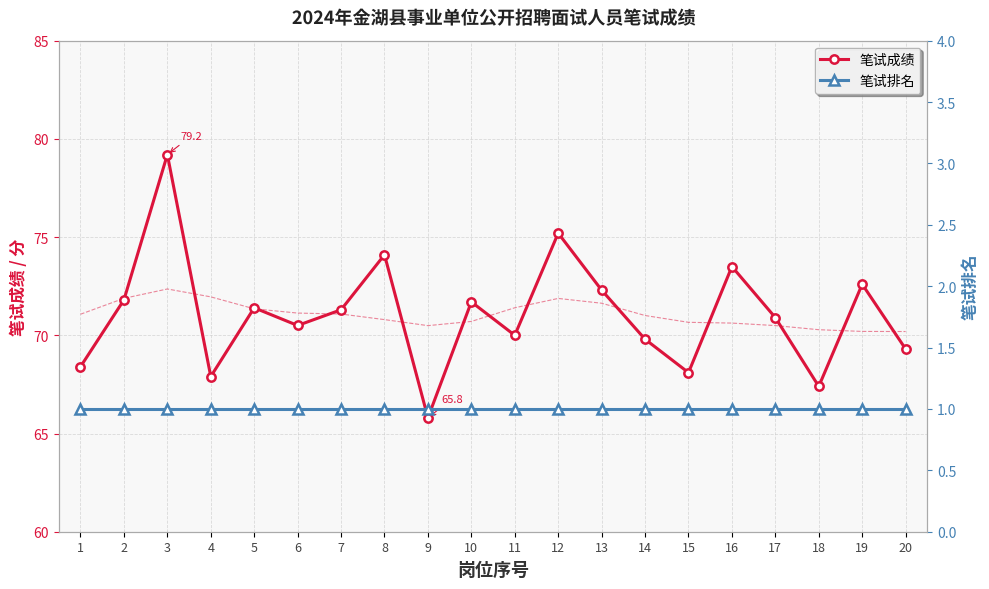

True or false: 笔试成绩 has more than 1 points higher than both neighbors.

True